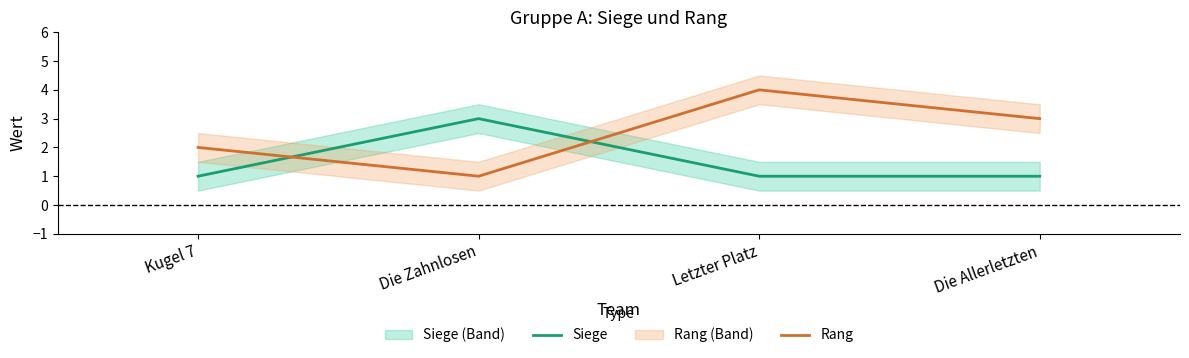

What is the spread (max minus min) of values at Die Allerletzten?

2